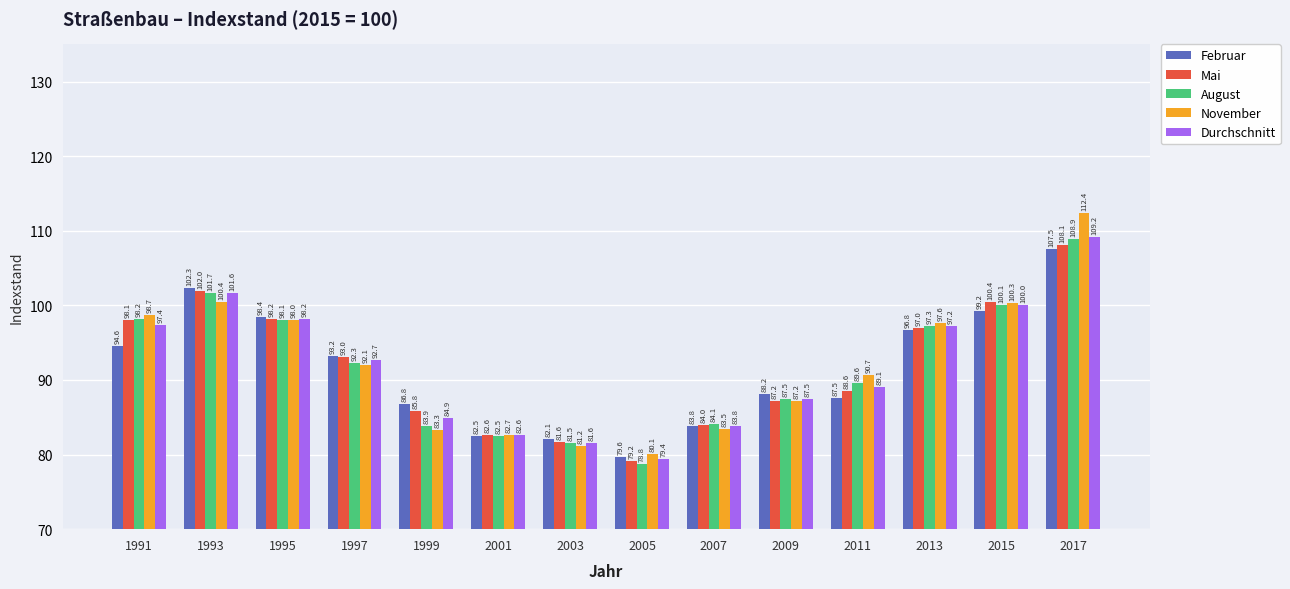

What is the value of the November bar at the 9th from the left?

83.5